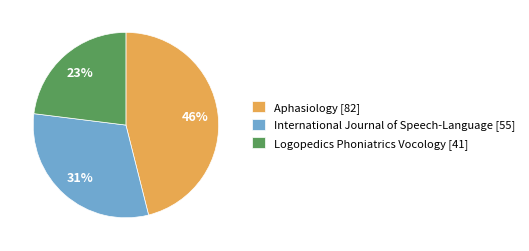

What percentage is the International Journal of Speech-Language [55] slice, to the nearest percent?

31%